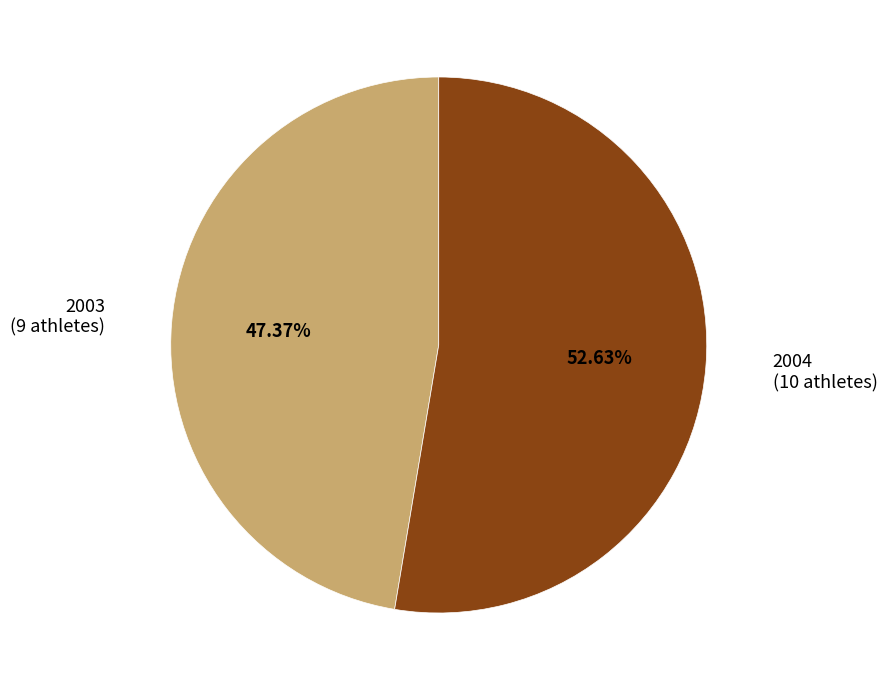

Between 2003 and 2004, which is larger?

2004